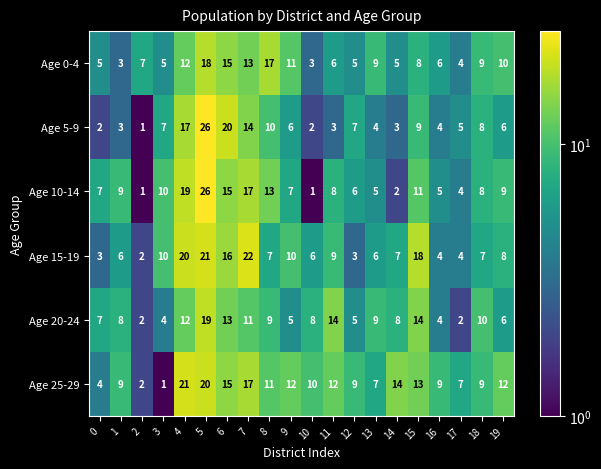

Between 2 and 9, which series saw the biggest shift?

Age 25-29